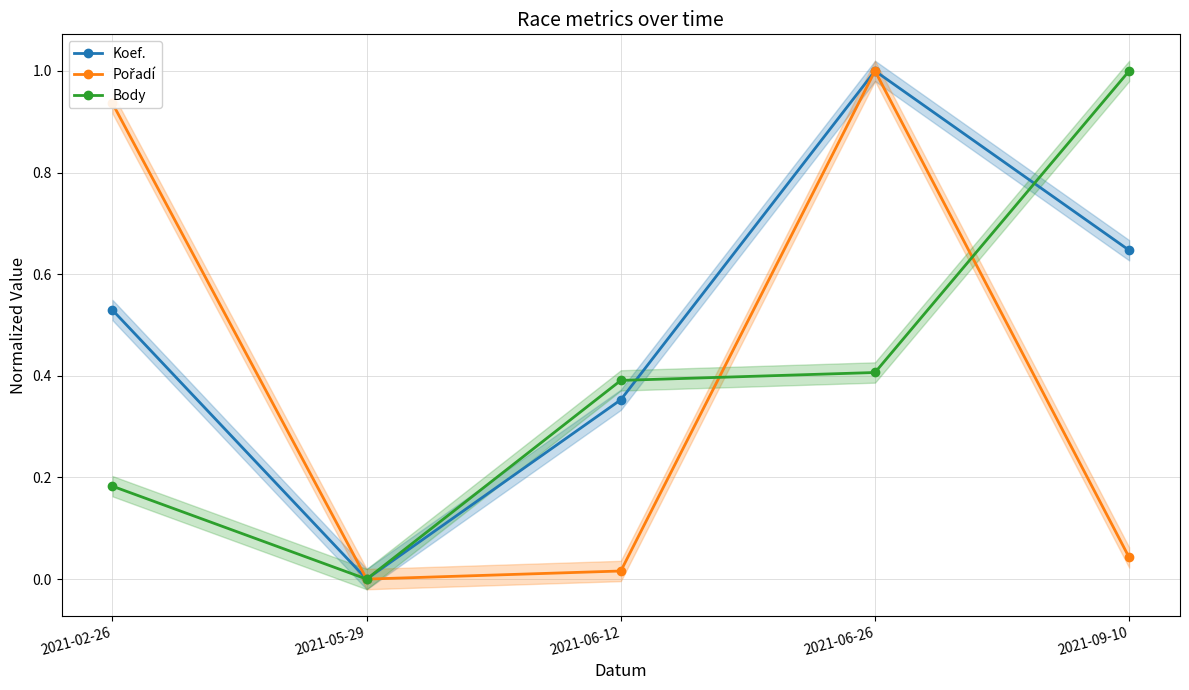

Which series has the largest range (max minus min)?

Koef.